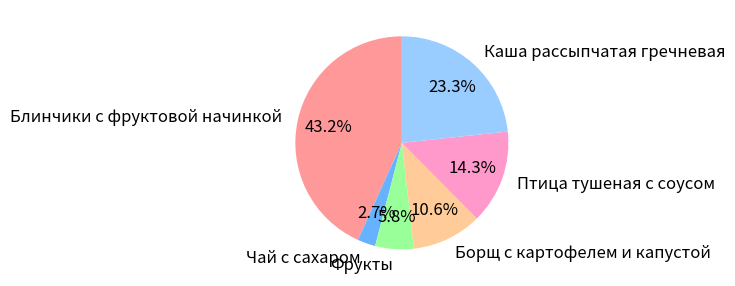

To the nearest percent, what is the difference between the Борщ с картофелем и капустой and Каша рассыпчатая гречневая slice percentages?

13%